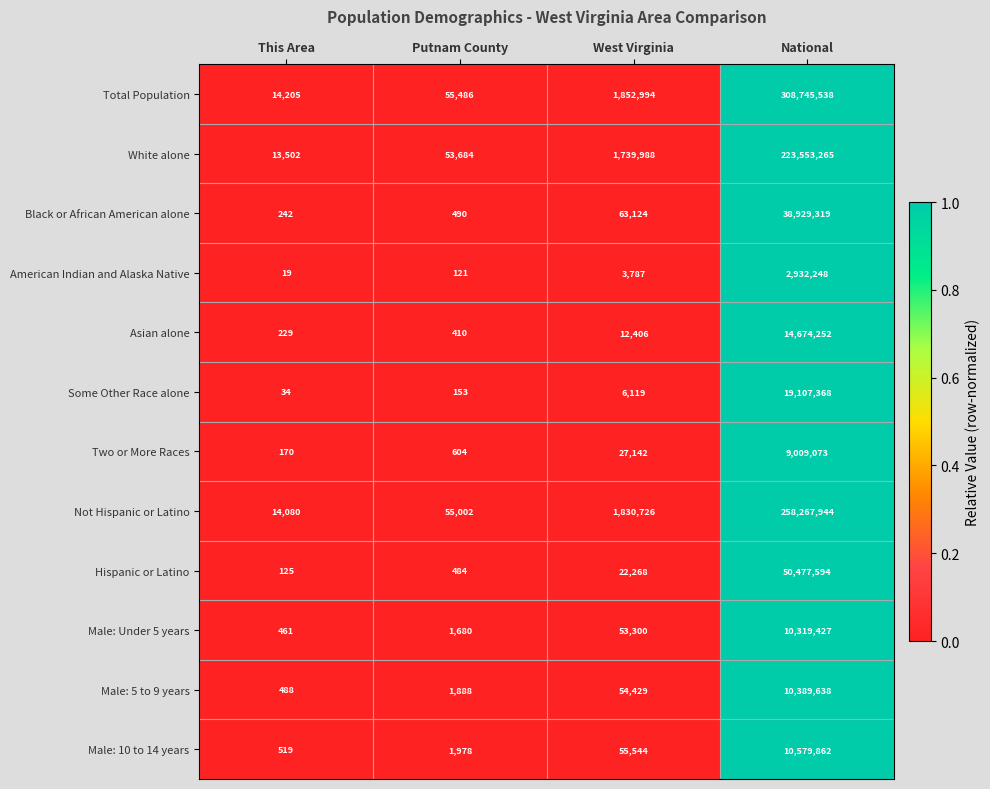

Which category has the highest value in the Hispanic or Latino series?

National